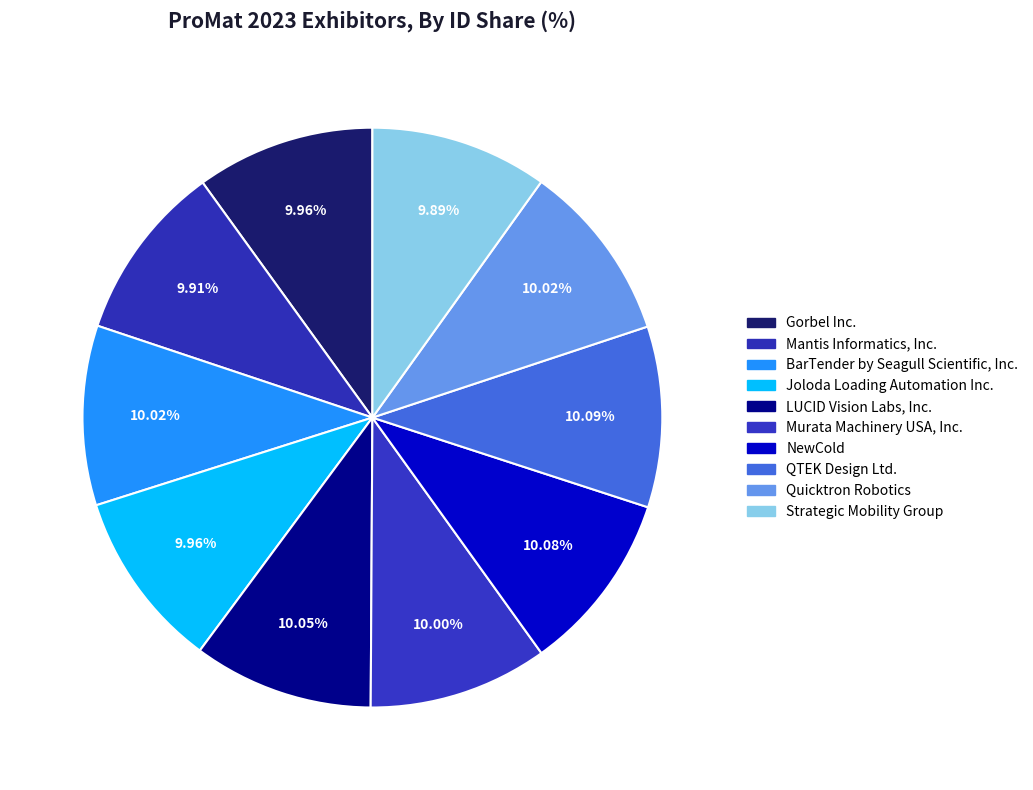

To the nearest percent, what percentage of the pie is Strategic Mobility Group?

10%